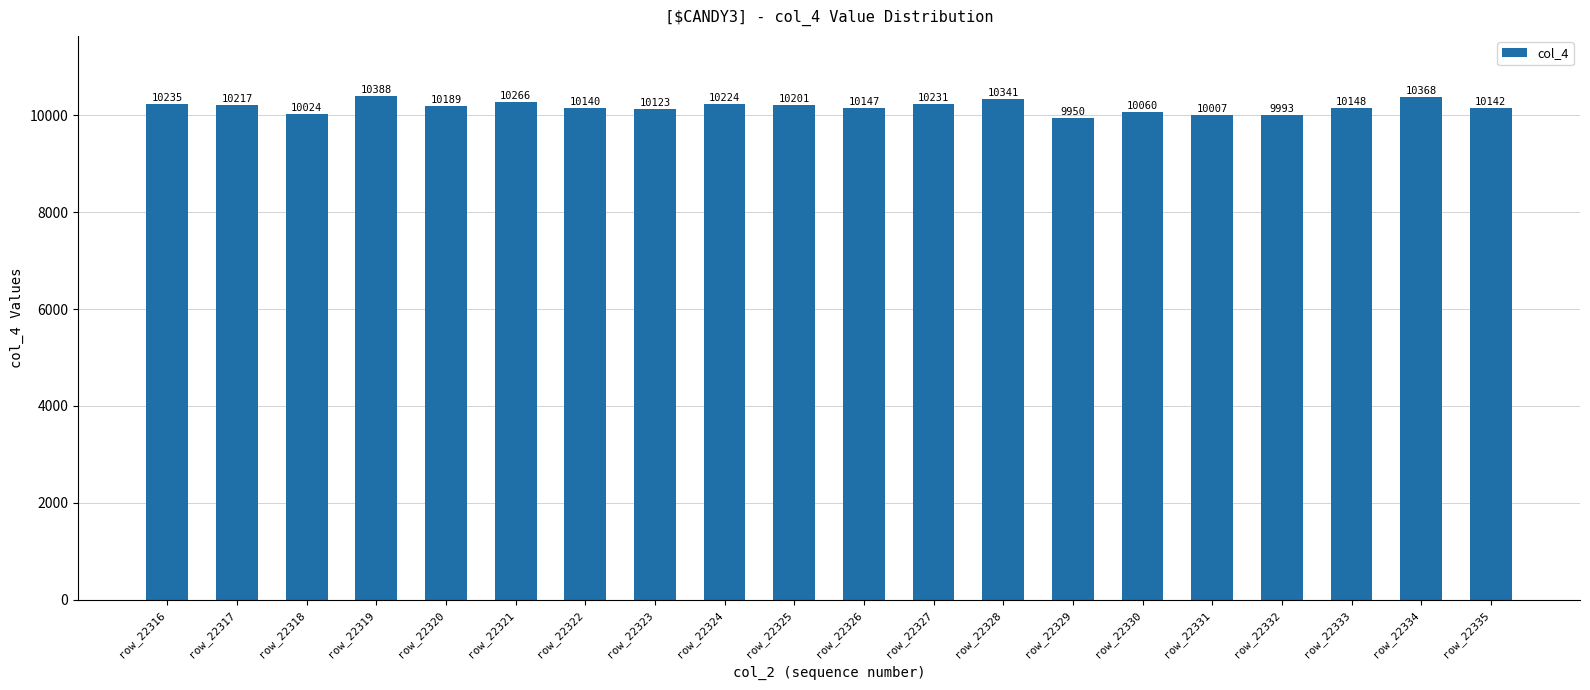

Reading right to left, what are all the values shown in this chart?

10142	10368	10148	9993	10007	10060	9950	10341	10231	10147	10201	10224	10123	10140	10266	10189	10388	10024	10217	10235